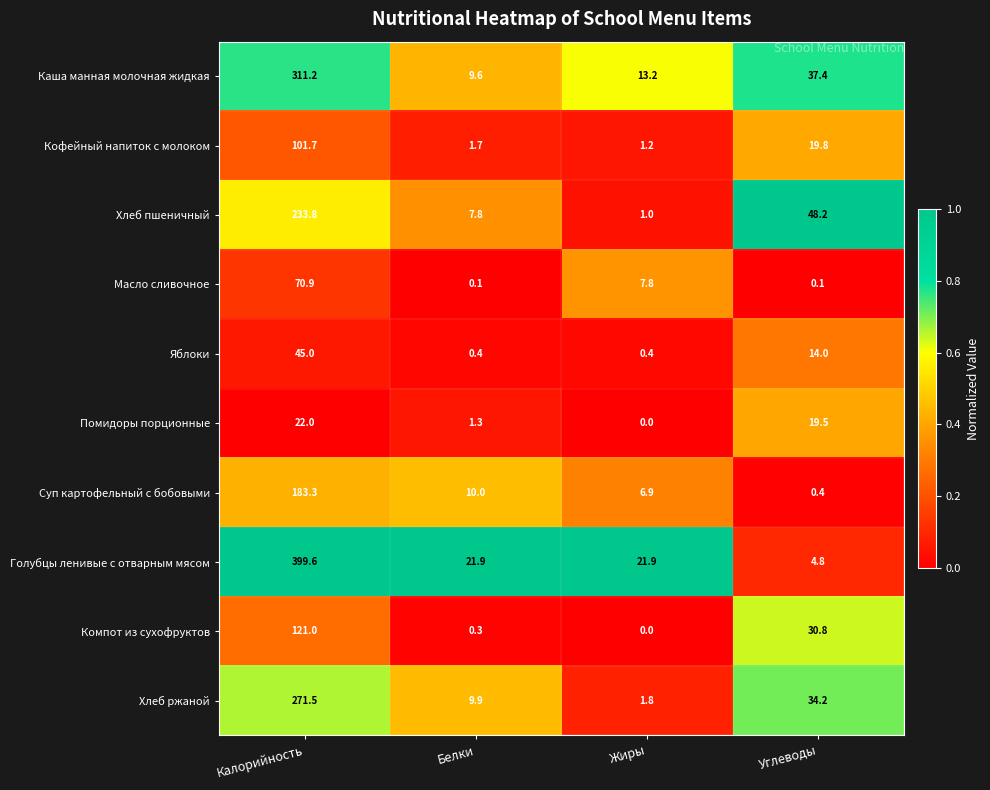

What is the maximum value shown in the chart?

399.6